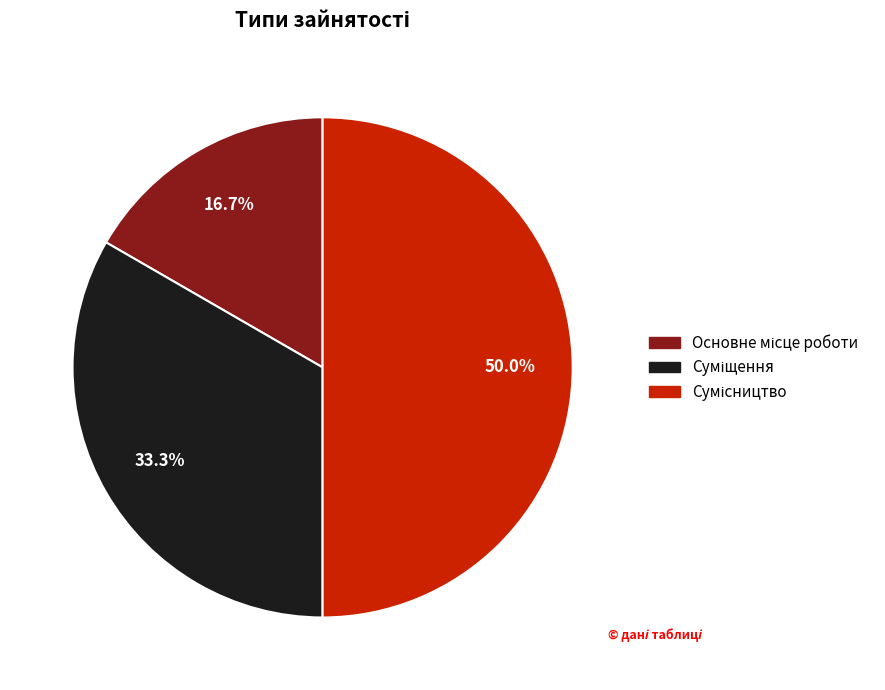

Approximately how many times larger is the value at Основне місце роботи compared to Суміщення?

0.5